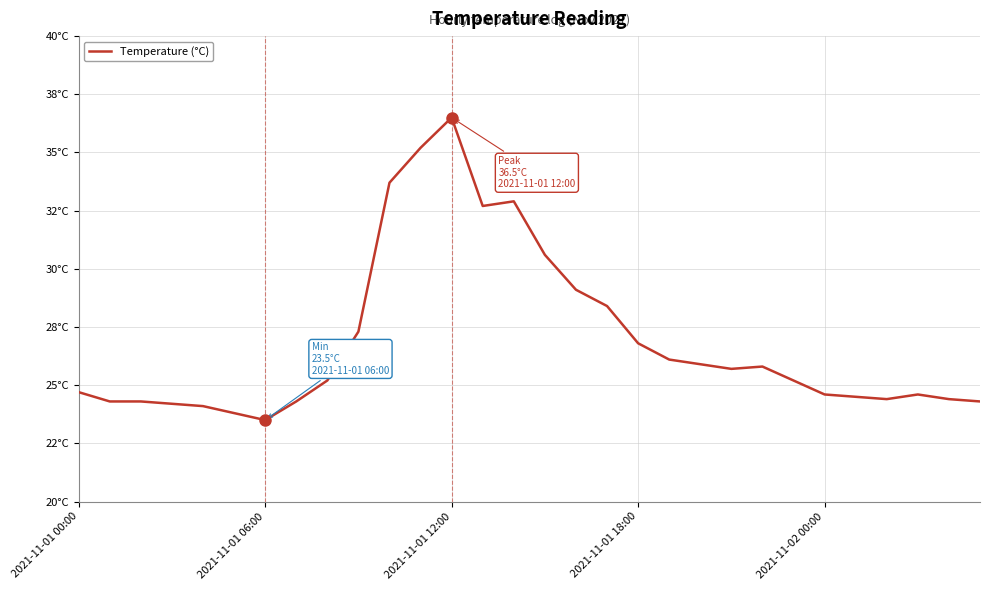

Does the chart display data point markers on the line(s)?

No